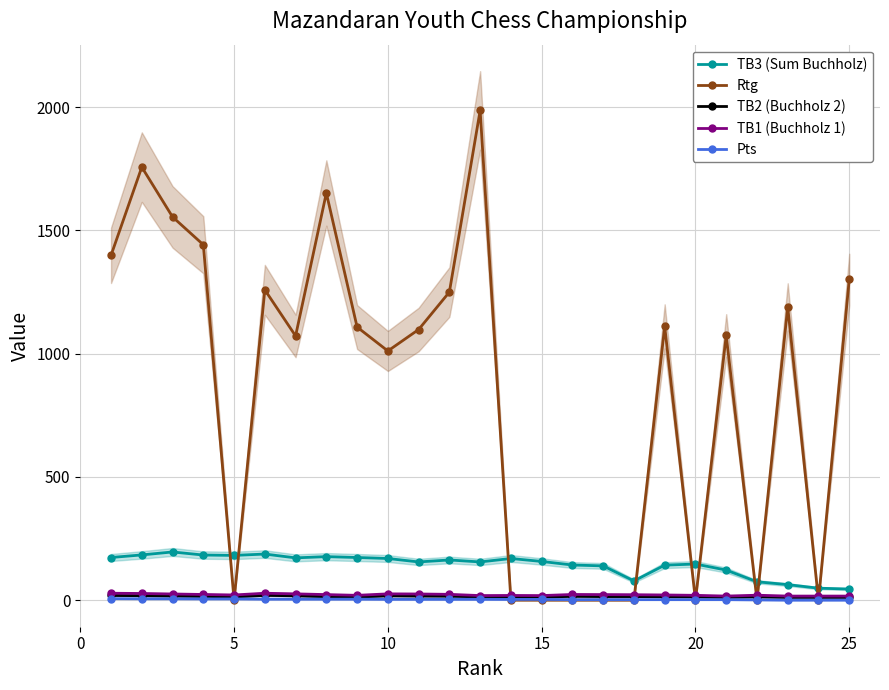

What is the average value of the Rtg series?

850.6